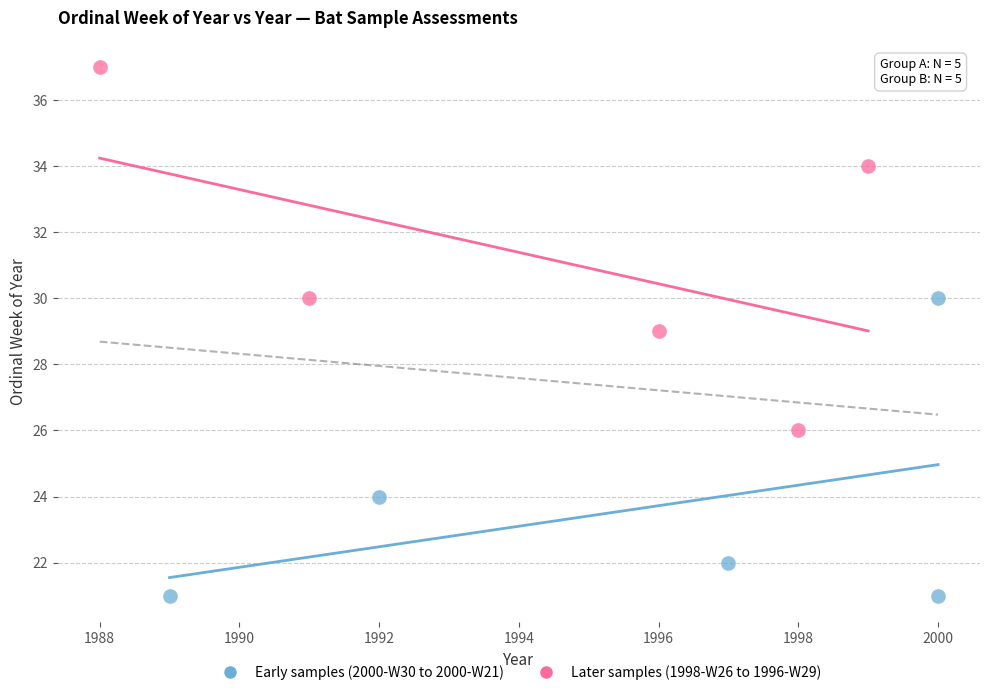

What are all the series names shown in the legend?

Early samples (2000-W30 to 2000-W21), Later samples (1998-W26 to 1996-W29)